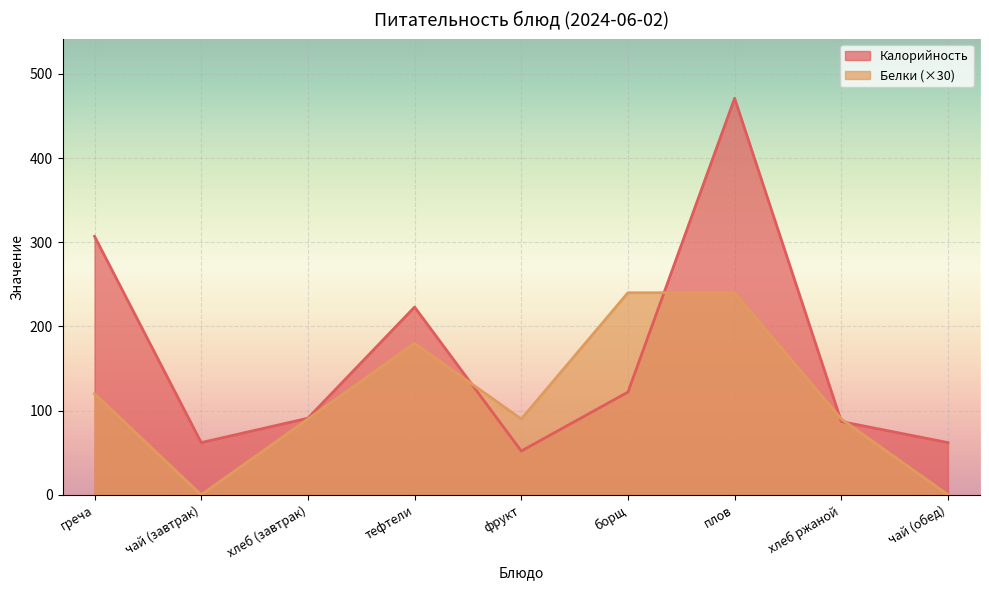

Rank the series by their maximum value, from highest to lowest.

Калорийность, Белки (×30)